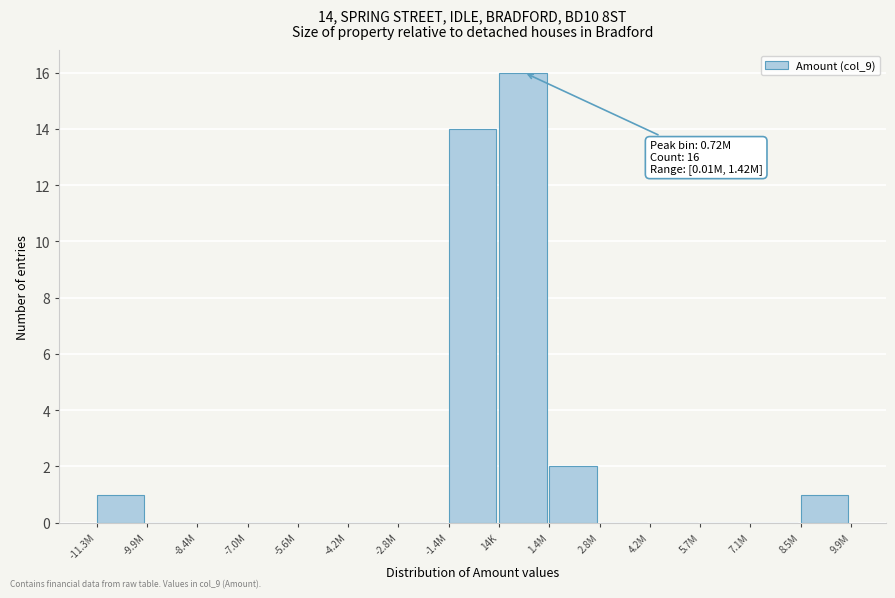

Reading left to right, what are all the values shown in this chart?

-11.3M=1	-9.9M=0	-8.4M=0	-7.0M=0	-5.6M=0	-4.2M=0	-2.8M=0	-1.4M=14	14K=16	1.4M=2	2.8M=0	4.2M=0	5.7M=0	7.1M=0	8.5M=1